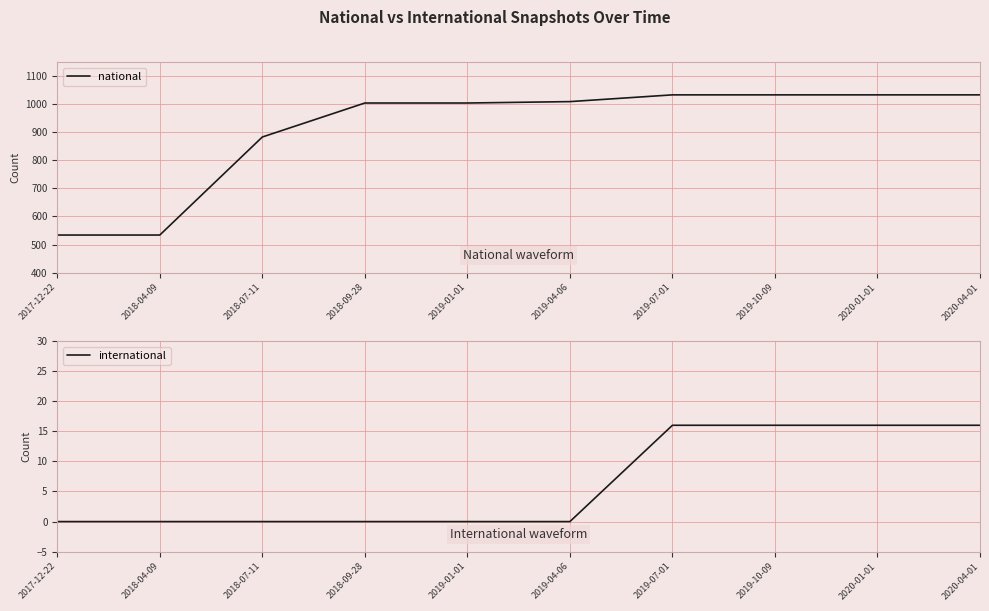

Reading left to right, list all the values displayed in this chart.

national: 2017-12-22=534	2018-04-09=534	2018-07-11=883	2018-09-28=1004	2019-01-01=1004	2019-04-06=1009	2019-07-01=1033	2019-10-09=1033	2020-01-01=1033	2020-04-01=1033
international: 2017-12-22=0	2018-04-09=0	2018-07-11=0	2018-09-28=0	2019-01-01=0	2019-04-06=0	2019-07-01=16	2019-10-09=16	2020-01-01=16	2020-04-01=16